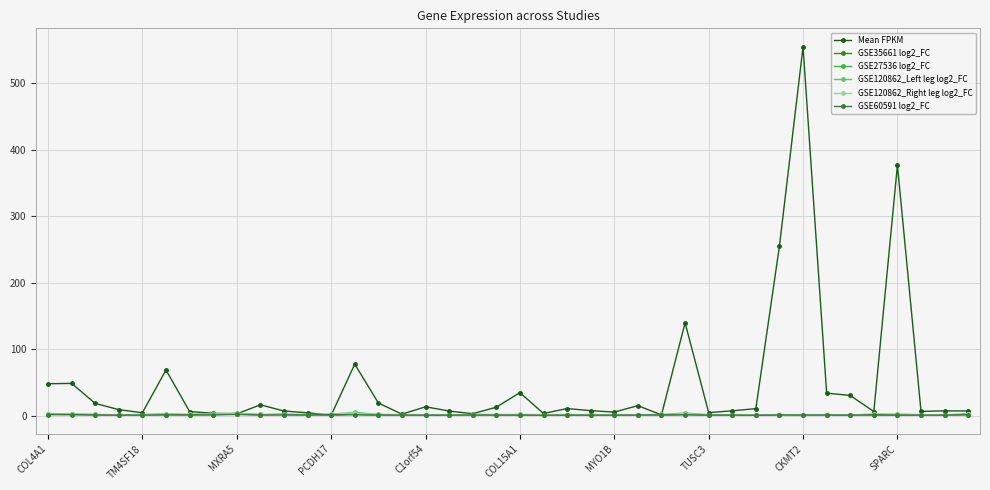

At which label does GSE60591 log2_FC reach its peak?

MXRA5